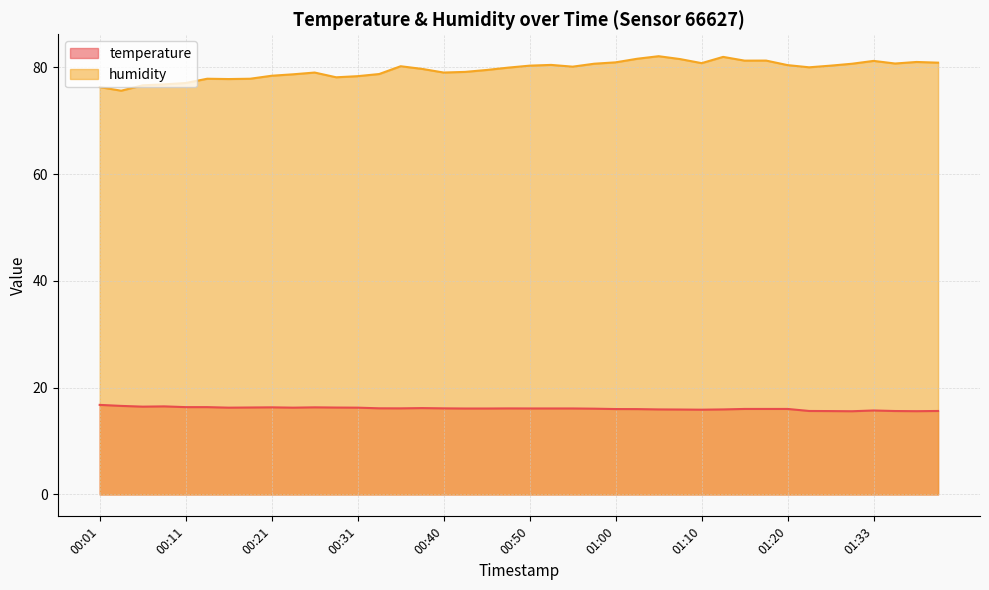

What is the label of the 11th point from the right?

01:13